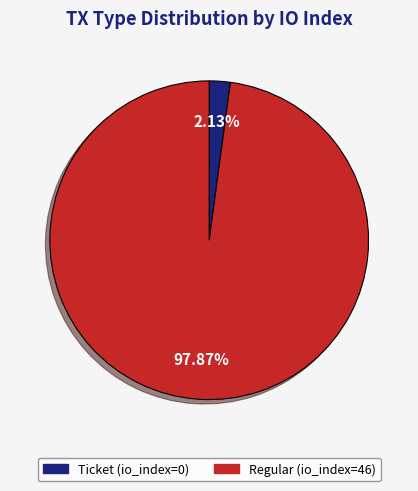

To the nearest percent, what is the difference between the largest and smallest slice percentages?

96%